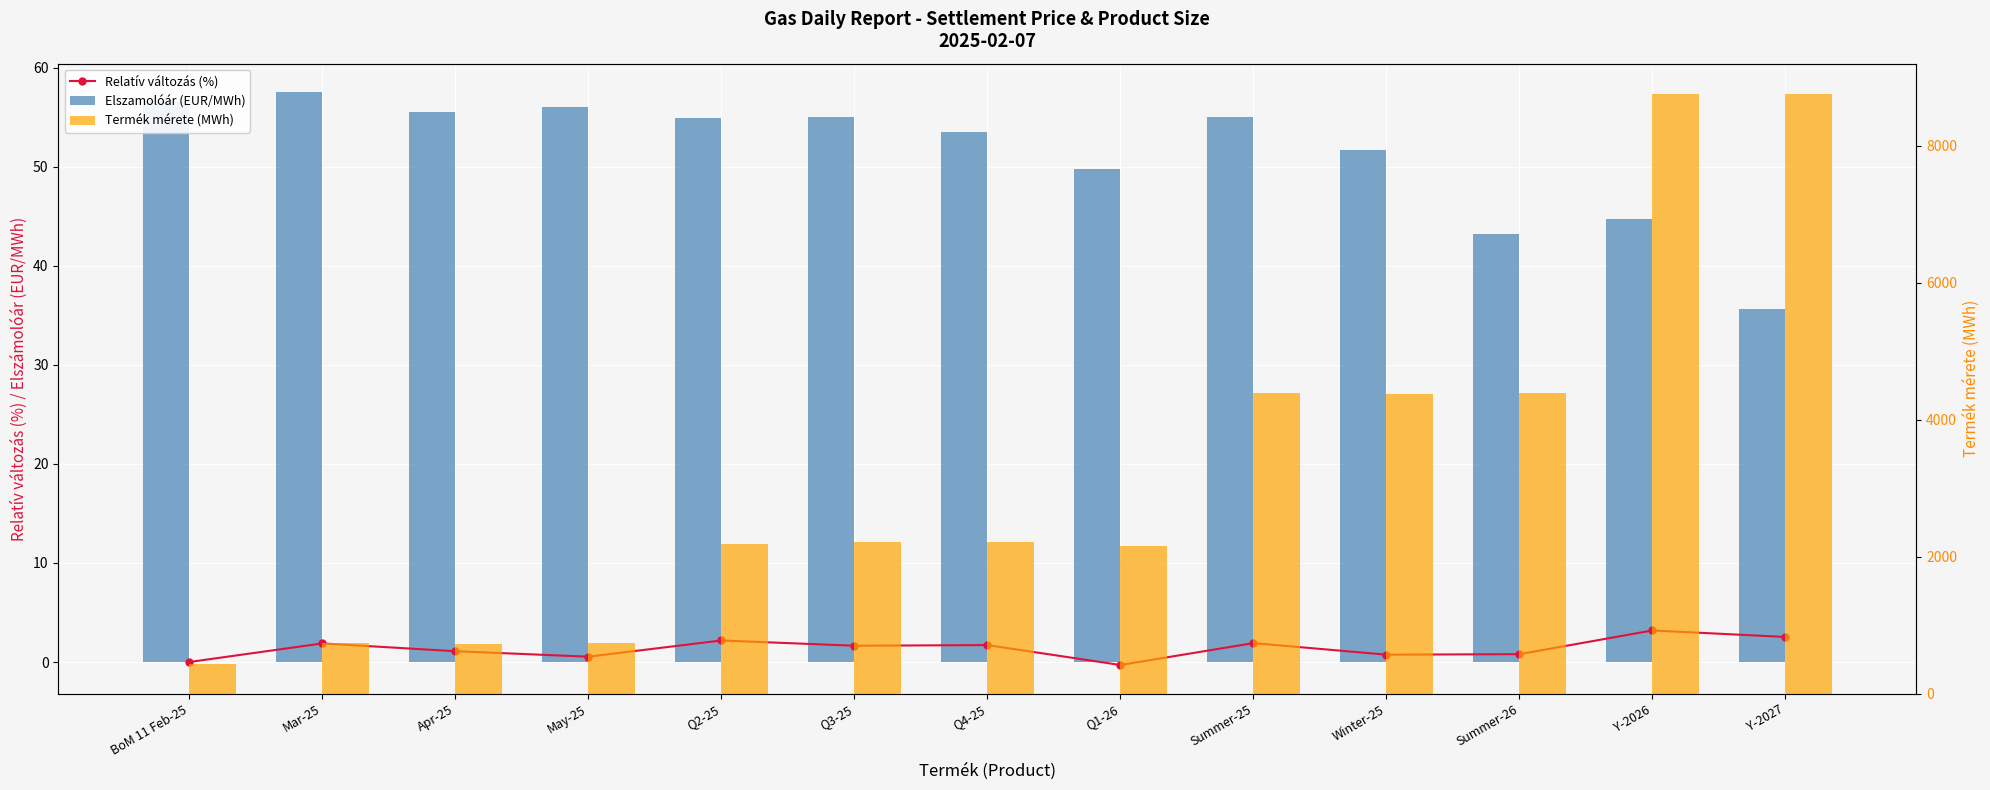

What is the approximate value of Termék mérete (MWh) at May-25?

744.0